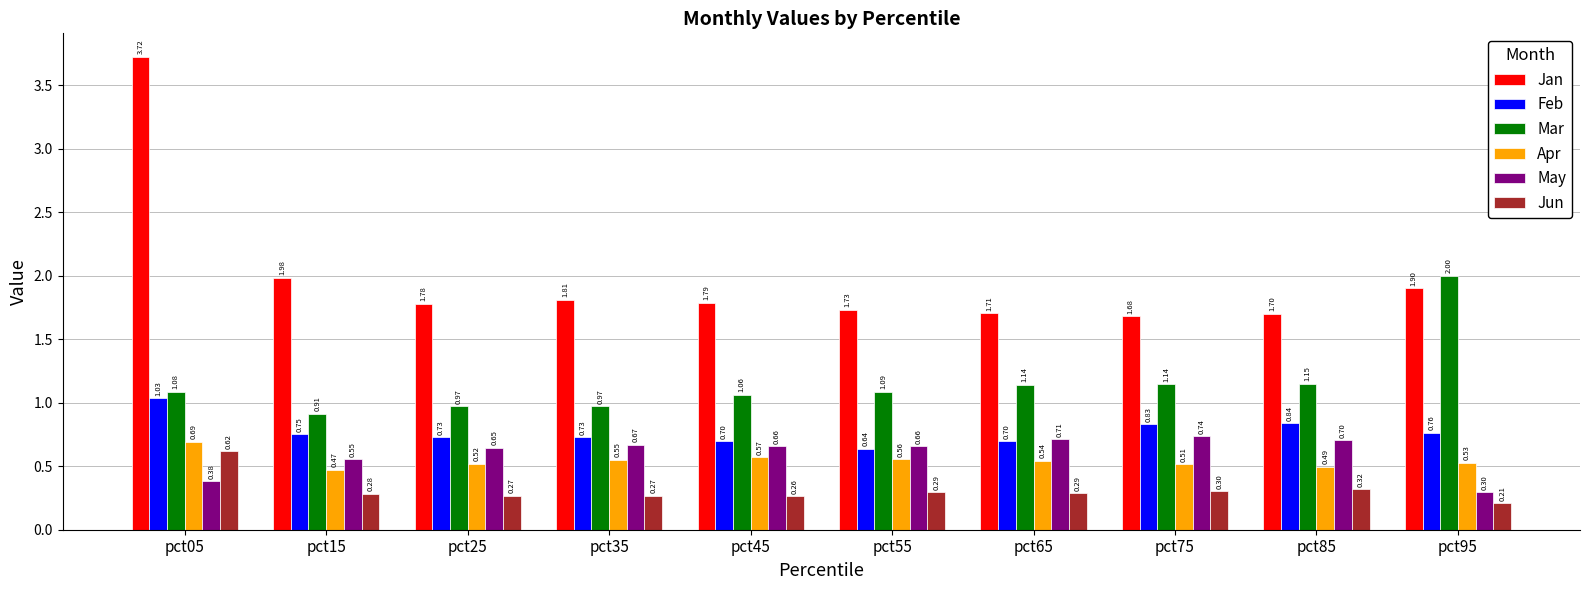

Rank the series by their maximum value, from highest to lowest.

Jan, Mar, Feb, May, Apr, Jun